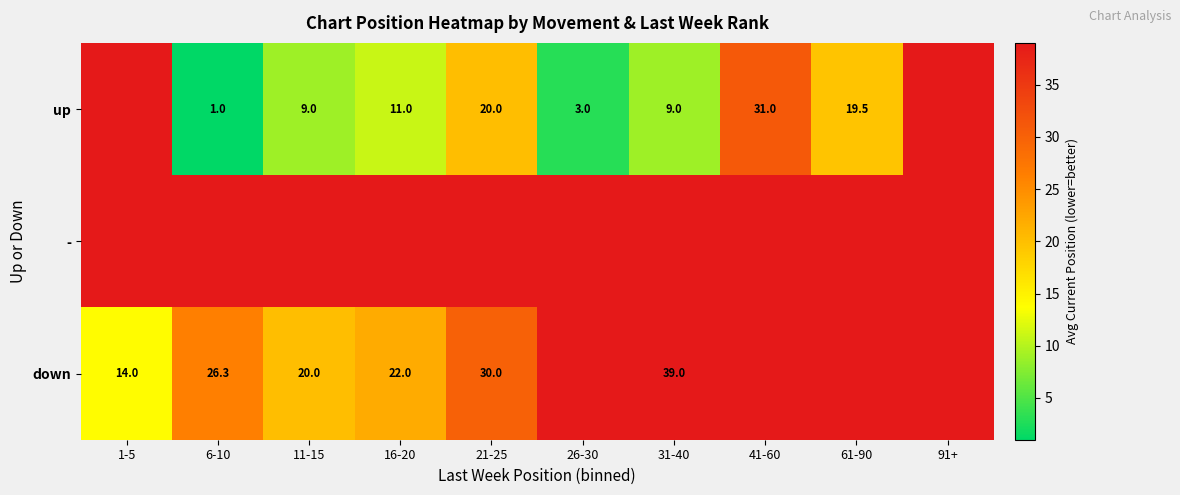

How many distinct data groups are displayed?

3